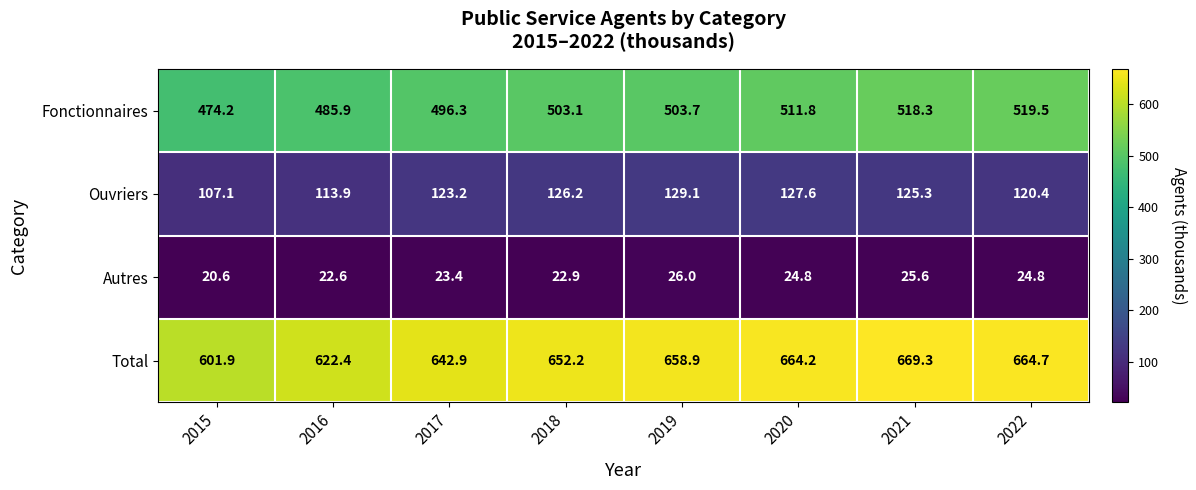

The Ouvriers series shows 120.4 at 2022. True or false?

True